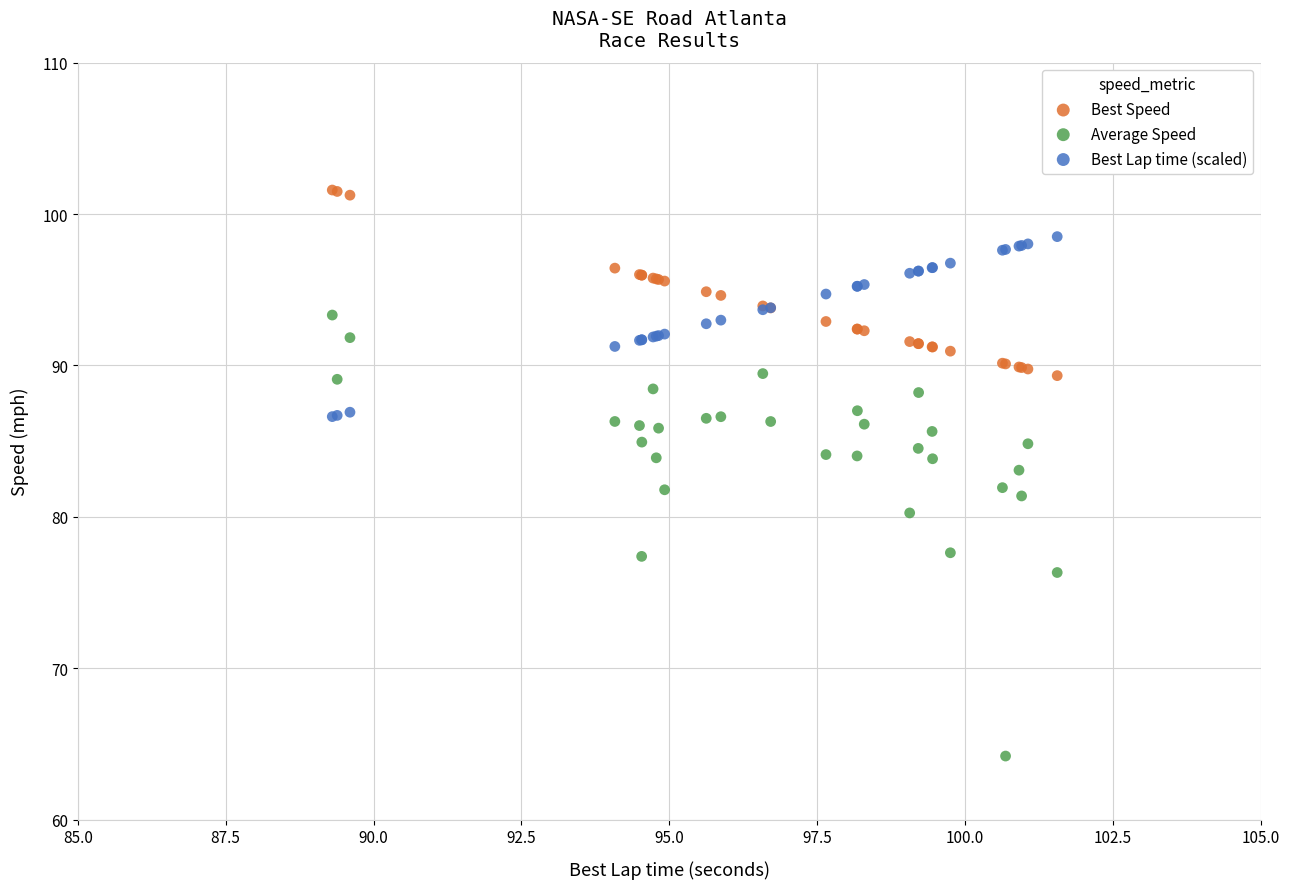

Which series contains the lowest Y value?

Average Speed